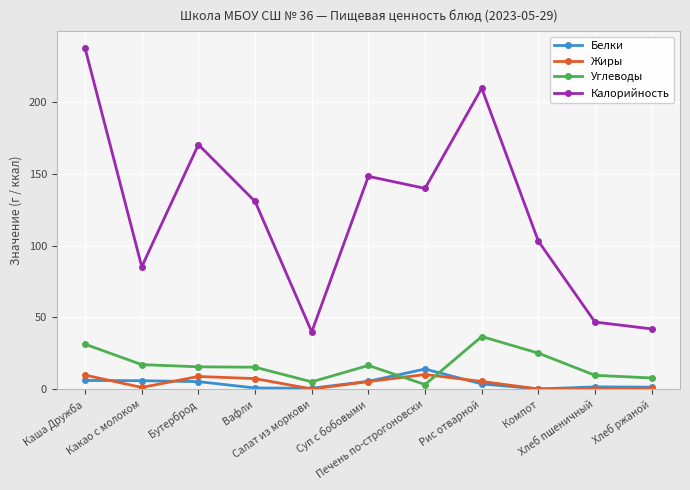

Where does the Жиры series first go above 5?

Каша Дружба